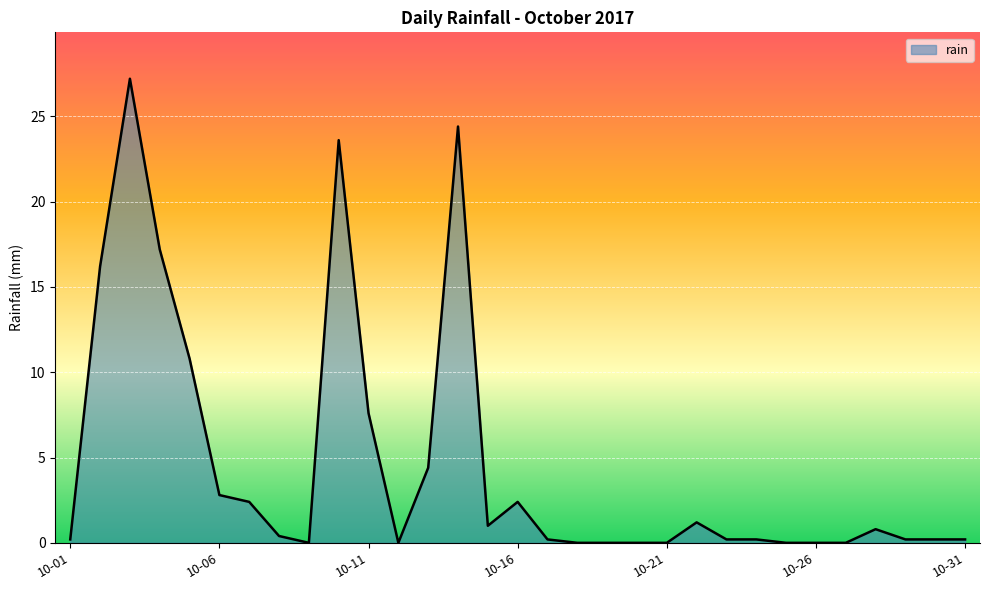

What is the difference between the maximum and minimum values?

27.2